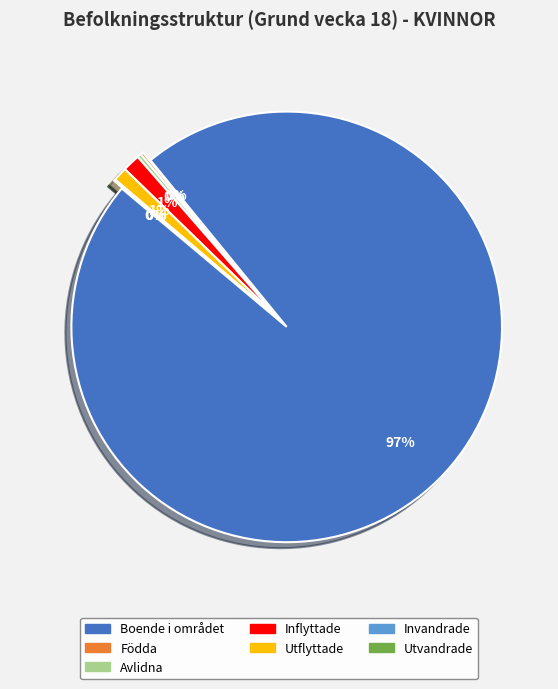

Is there a majority slice in this chart?

Yes